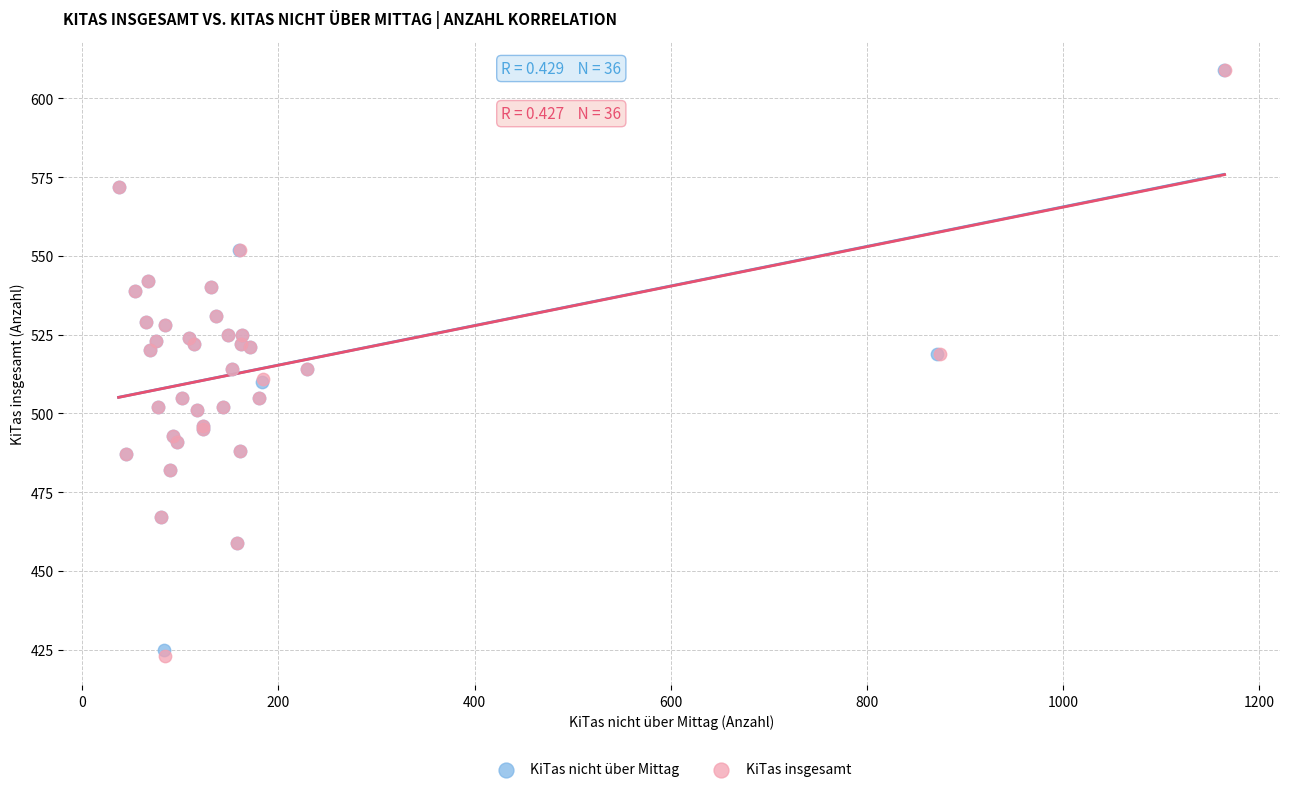

Which series has the largest Y range (max minus min)?

KiTas insgesamt